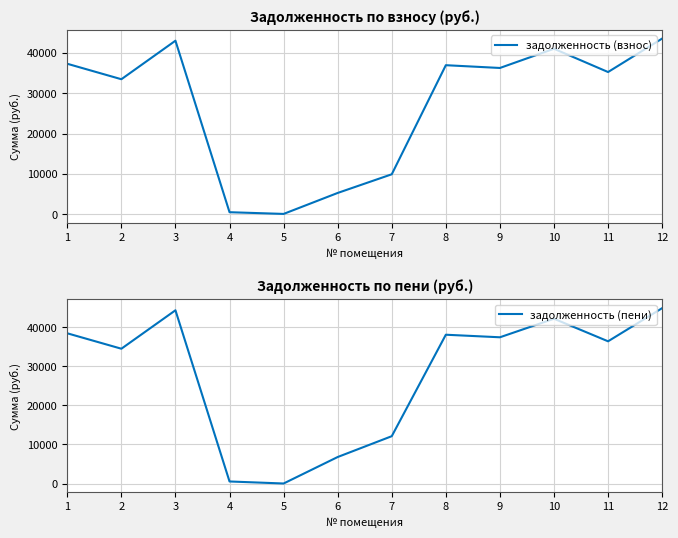

What is the difference between the highest and lowest values at 11?

1175.5